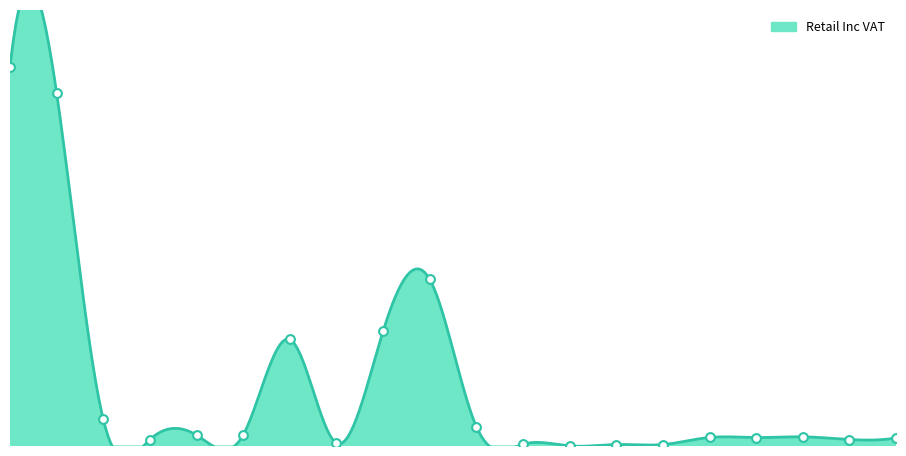

At how many categories does at least one series exceed 3338?

1